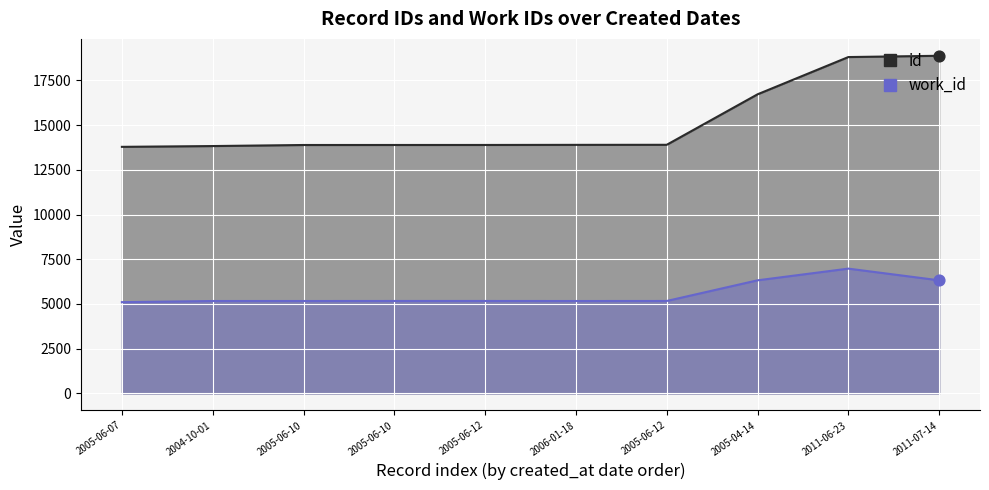

Which series has the largest total across all categories?

id